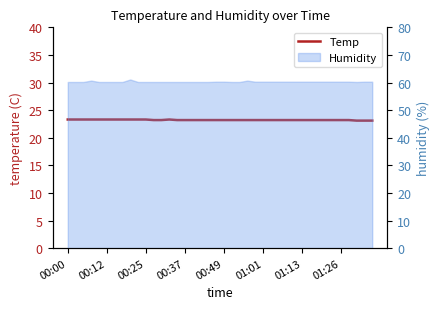

Does the chart display data point markers on the line(s)?

No